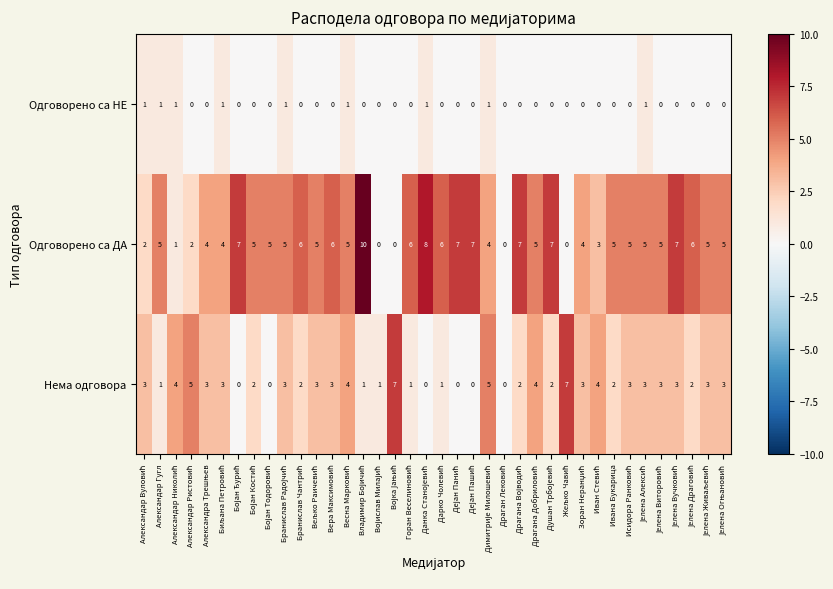

Count the Нема одговора values in the range 1 to 3.

24